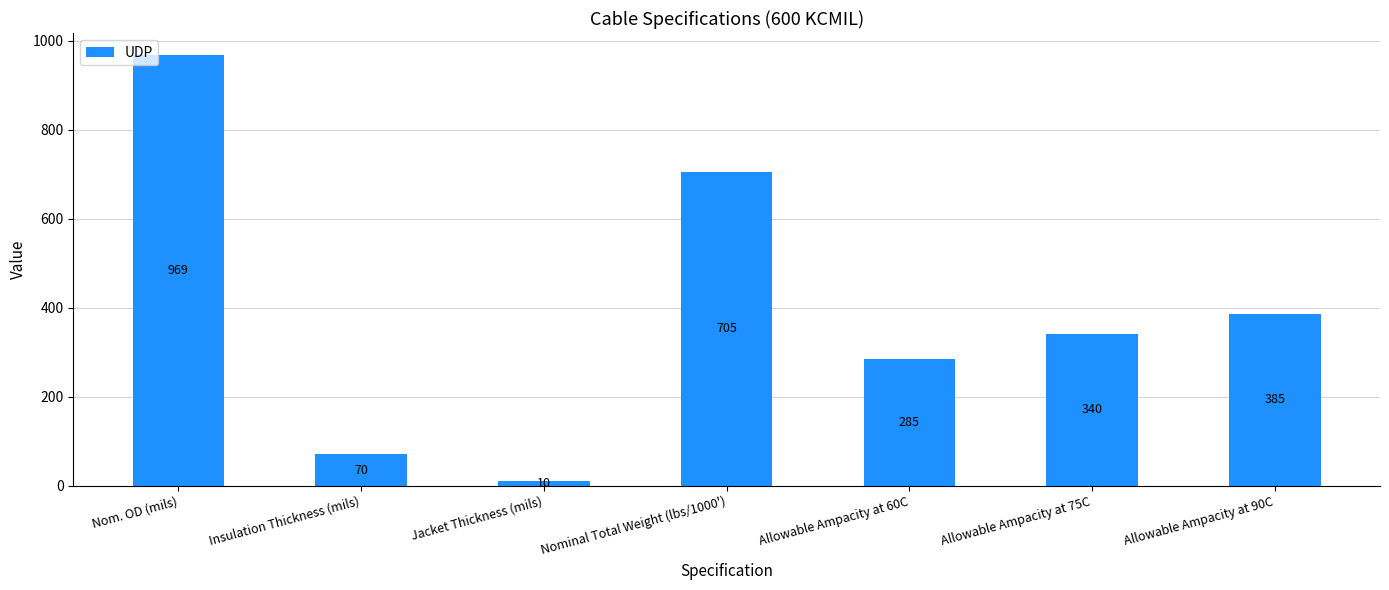

What is the minimum value shown in the chart?

10